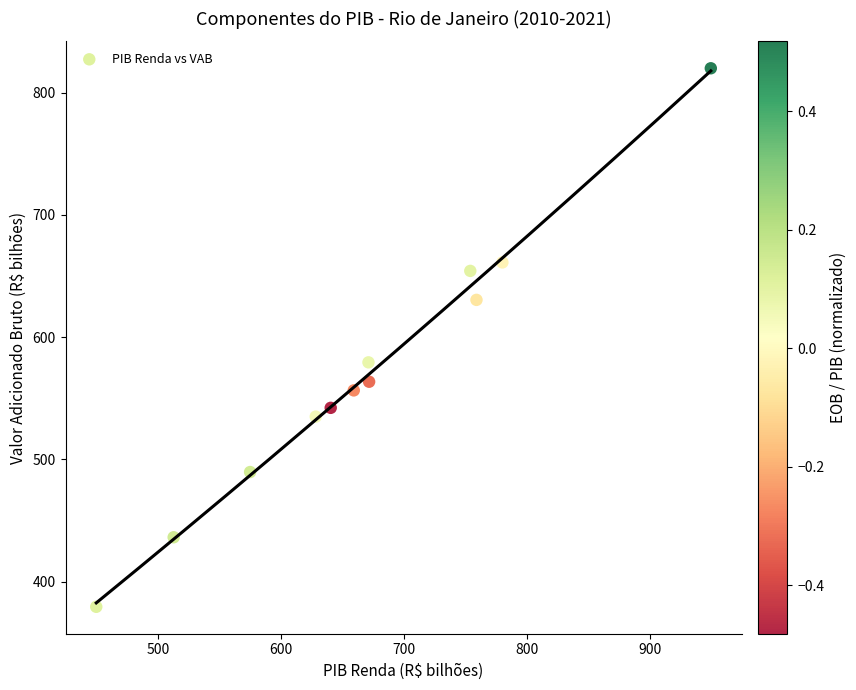

What Y value in the scatter plot is closest to 599?

579.3